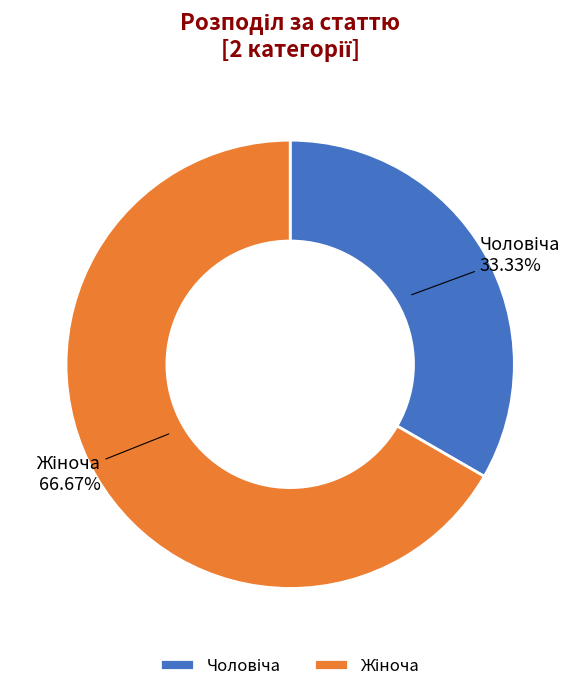

Is there a majority slice in this chart?

Yes